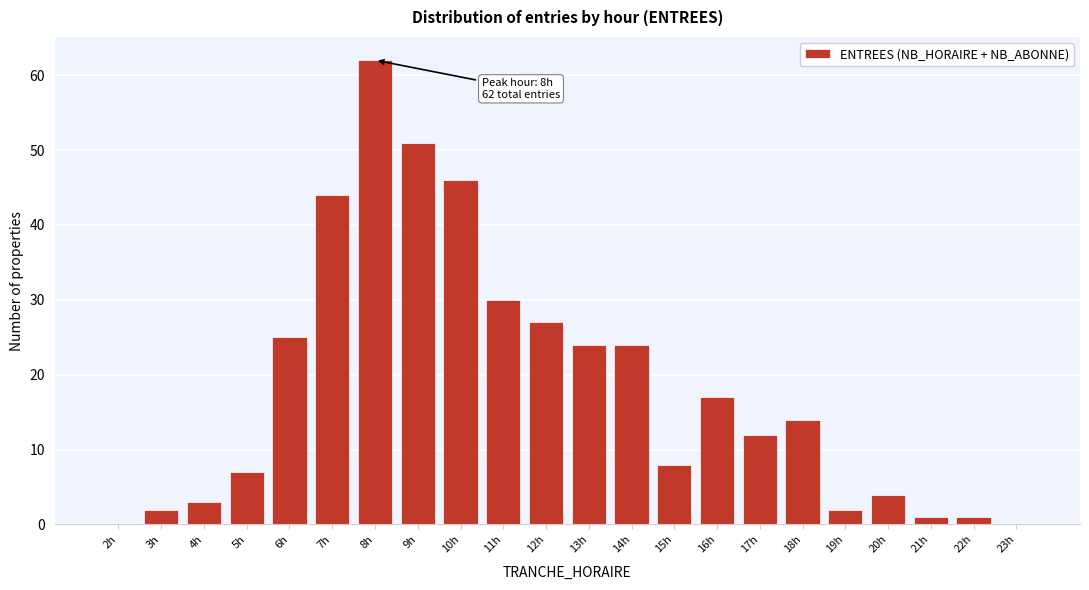

Reading left to right, list all the values displayed in this chart.

2h=0	3h=2	4h=3	5h=7	6h=25	7h=44	8h=62	9h=51	10h=46	11h=30	12h=27	13h=24	14h=24	15h=8	16h=17	17h=12	18h=14	19h=2	20h=4	21h=1	22h=1	23h=0